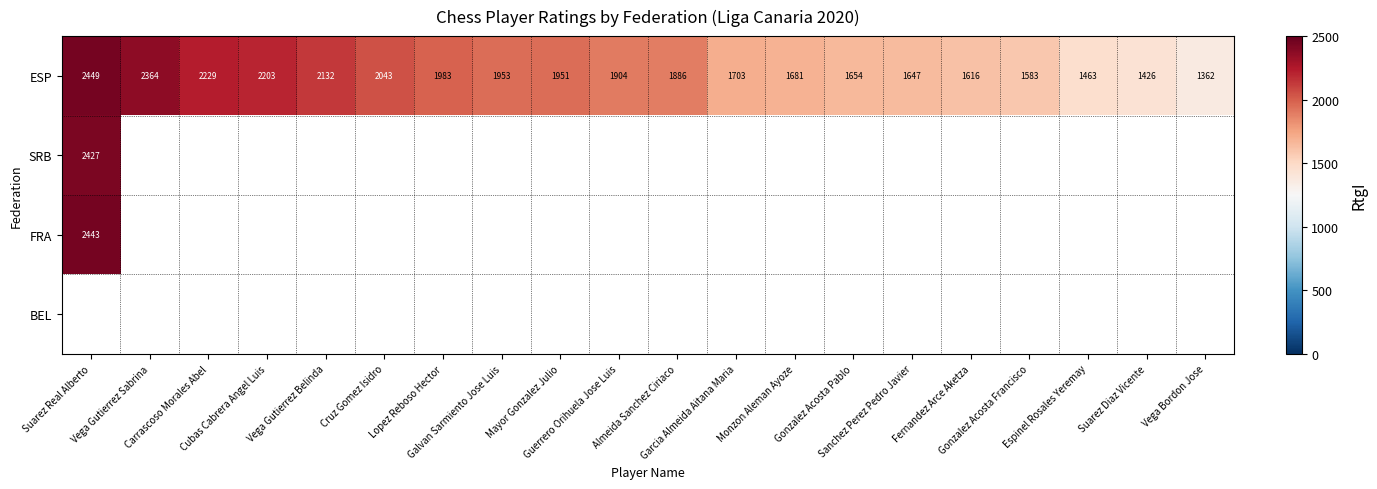

What is the lowest value of the ESP series?

1362